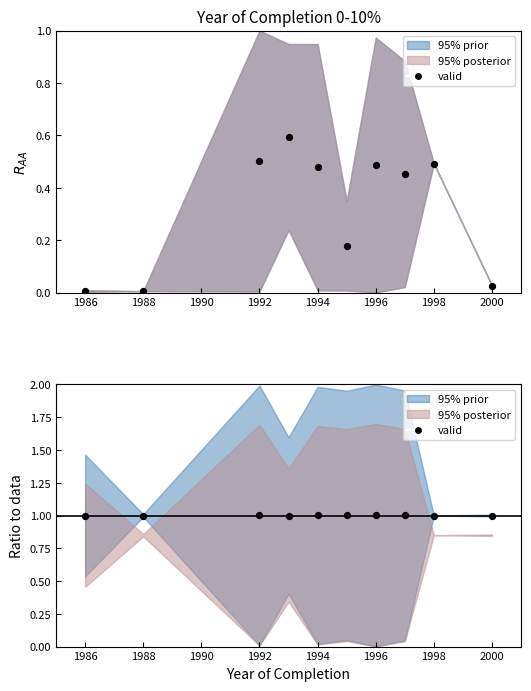

Between 1994 and 1996, which is larger?

1996